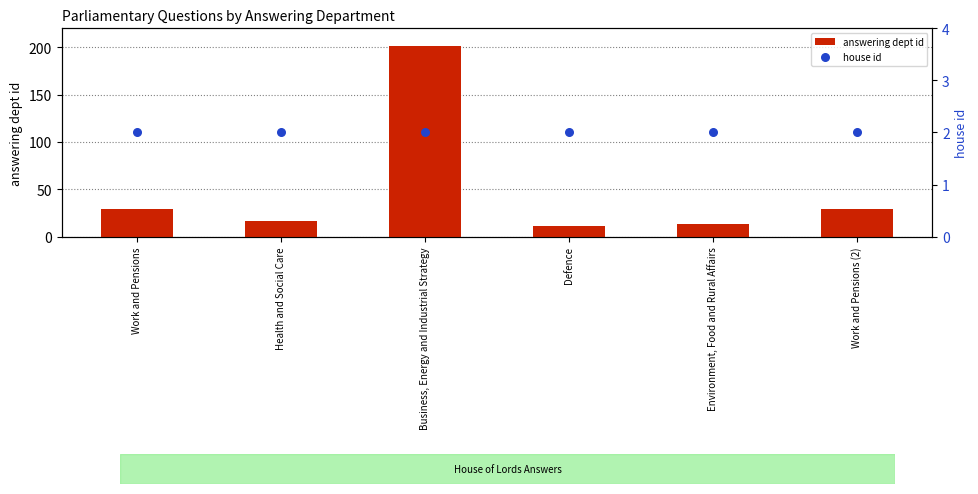

At which category is the sum across all series the highest?

Business, Energy and Industrial Strategy